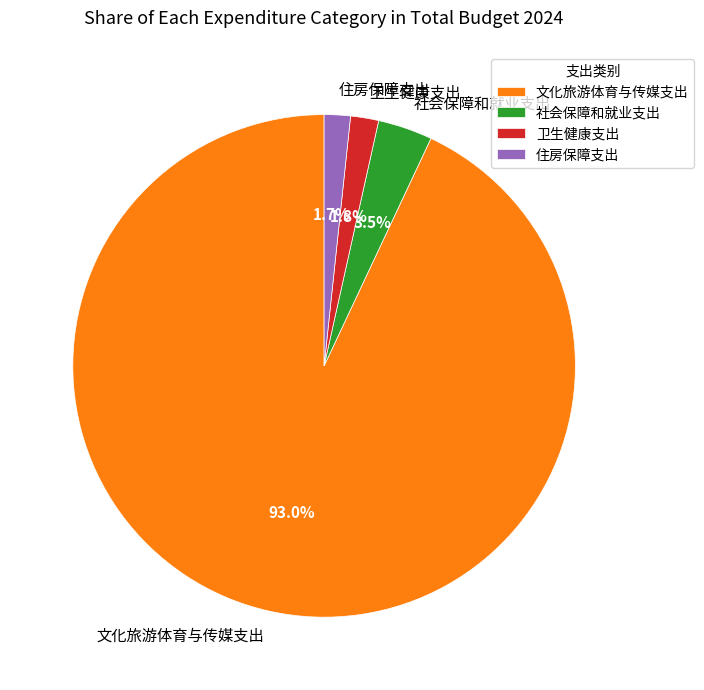

Which slice is the largest?

文化旅游体育与传媒支出